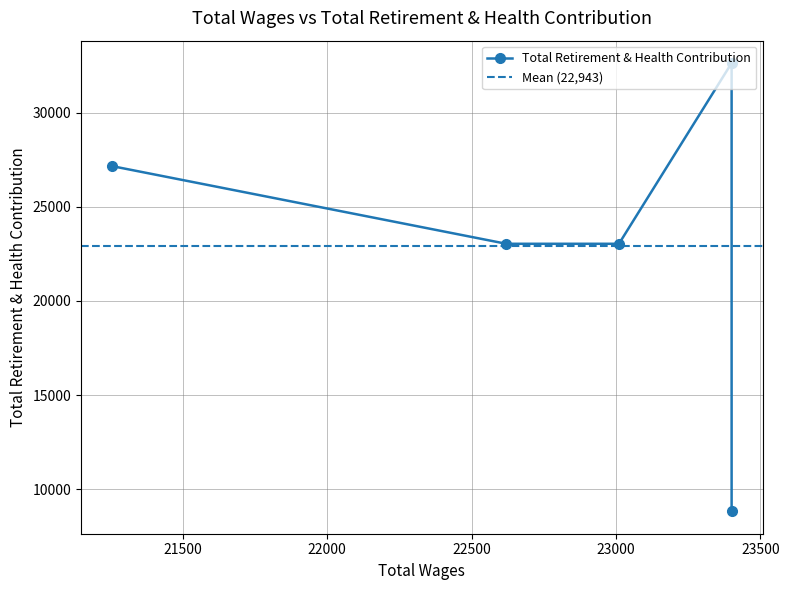

What is the average value?

22943